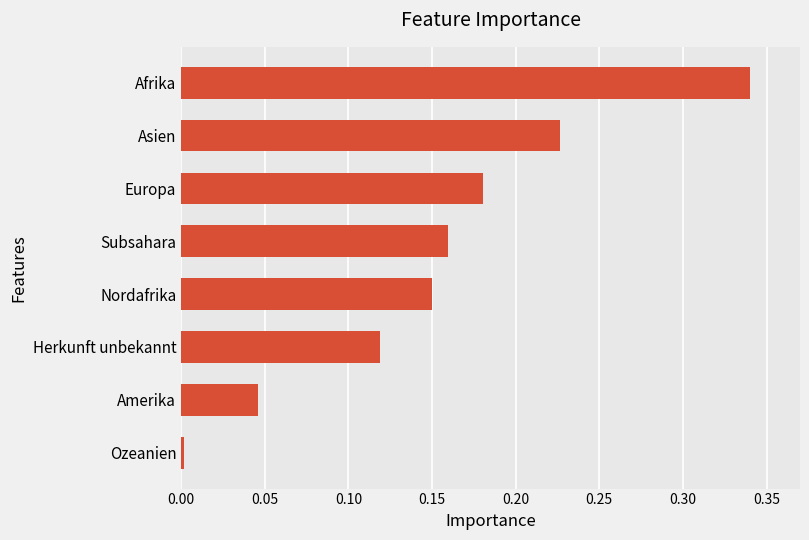

Rank the categories by value from lowest to highest.

Ozeanien, Amerika, Herkunft unbekannt, Nordafrika, Subsahara, Europa, Asien, Afrika